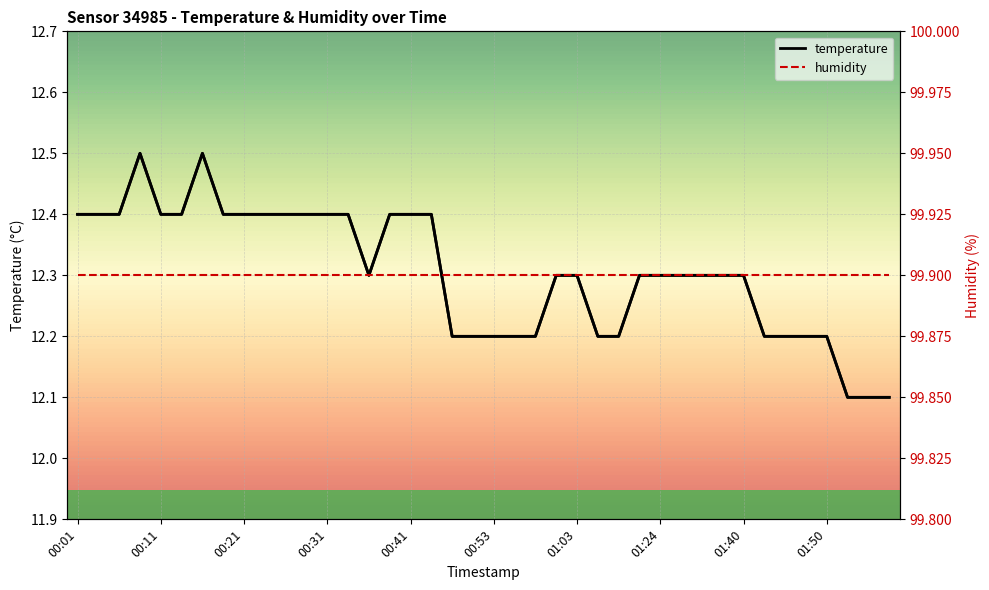

Which series has the widest spread of values?

temperature